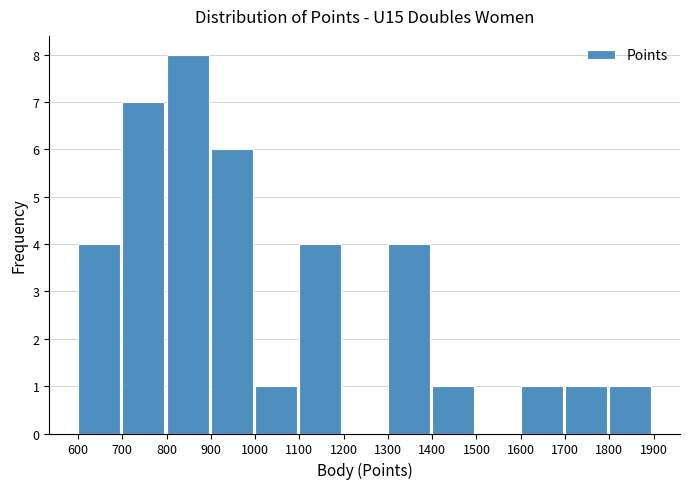

Reading left to right, list every bar in this chart as the range it spans on the x-axis followed by its height. The values are not printed on the chart, so give them approximately, as read against the axis.

600 to 700: 4
700 to 800: 7
800 to 900: 8
900 to 1000: 6
1000 to 1100: 1
1100 to 1200: 4
1200 to 1300: 0
1300 to 1400: 4
1400 to 1500: 1
1500 to 1600: 0
1600 to 1700: 1
1700 to 1800: 1
1800 to 1900: 1